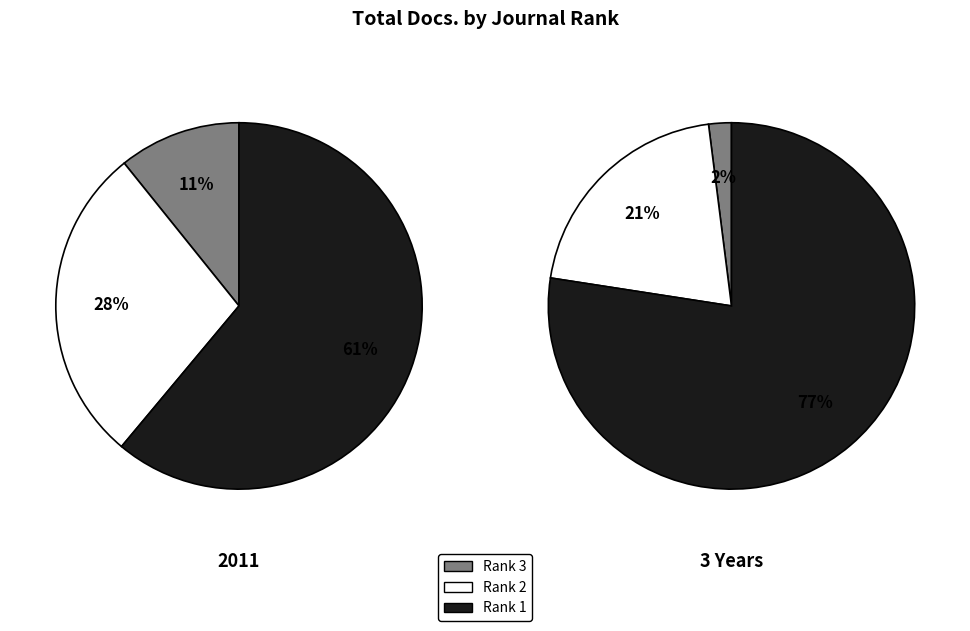

How many slices are in this pie chart?

3